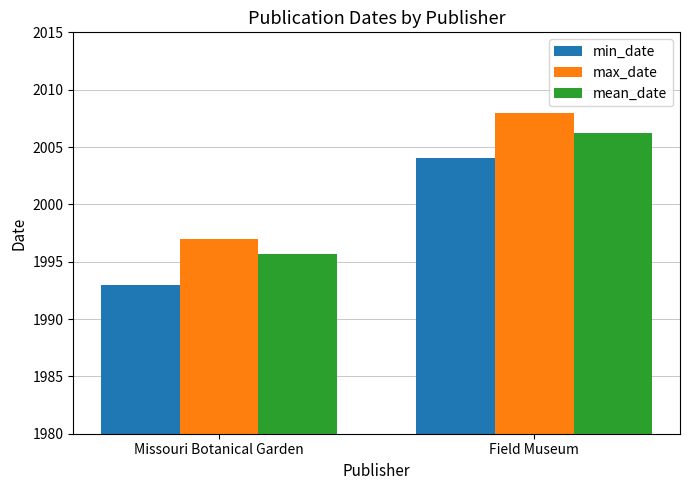

How many max_date values are between 1997 and 2008?

2